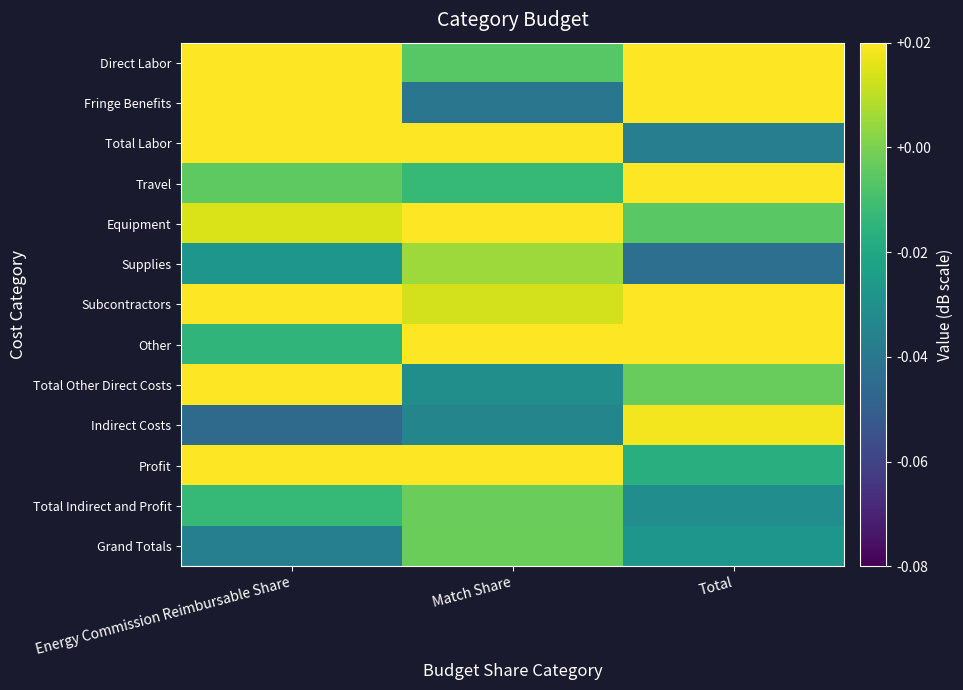

Reading left to right, transcribe all the data shown in this chart.

Direct Labor: Energy Commission Reimbursable Share=0.0	Match Share=-0.0	Total=0.0
Fringe Benefits: Energy Commission Reimbursable Share=0.0	Match Share=-0.0	Total=0.0
Total Labor: Energy Commission Reimbursable Share=0.0	Match Share=0.0	Total=-0.0
Travel: Energy Commission Reimbursable Share=-0.0	Match Share=-0.0	Total=0.0
Equipment: Energy Commission Reimbursable Share=0.0	Match Share=0.0	Total=-0.0
Supplies: Energy Commission Reimbursable Share=-0.0	Match Share=0.0	Total=-0.0
Subcontractors: Energy Commission Reimbursable Share=0.0	Match Share=0.0	Total=0.0
Other: Energy Commission Reimbursable Share=-0.0	Match Share=0.0	Total=0.0
Total Other Direct Costs: Energy Commission Reimbursable Share=0.0	Match Share=-0.0	Total=-0.0
Indirect Costs: Energy Commission Reimbursable Share=-0.0	Match Share=-0.0	Total=0.0
Profit: Energy Commission Reimbursable Share=0.0	Match Share=0.0	Total=-0.0
Total Indirect and Profit: Energy Commission Reimbursable Share=-0.0	Match Share=-0.0	Total=-0.0
Grand Totals: Energy Commission Reimbursable Share=-0.0	Match Share=-0.0	Total=-0.0